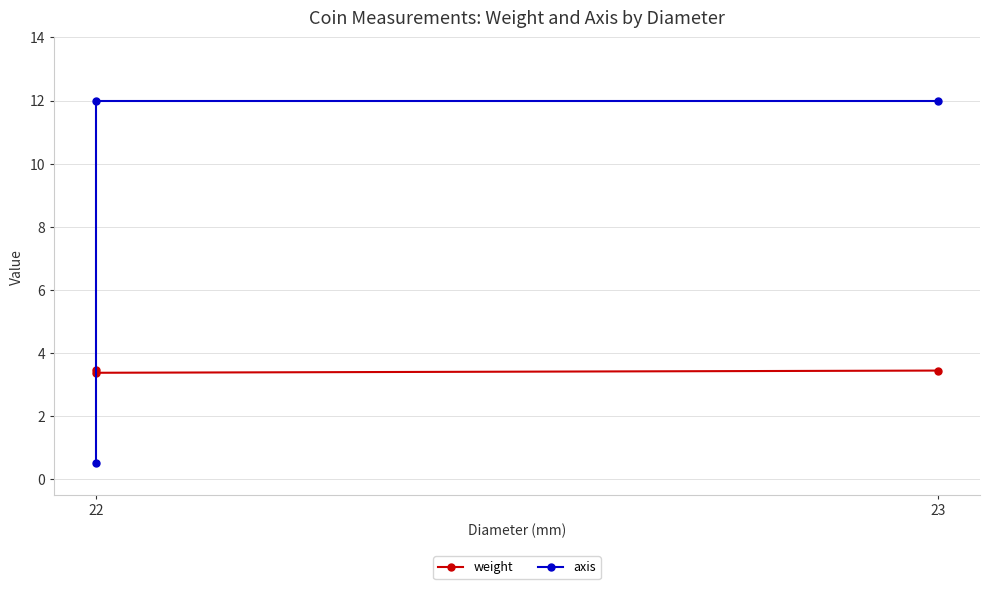

List the series in order of their overall mean, lowest first.

weight, axis